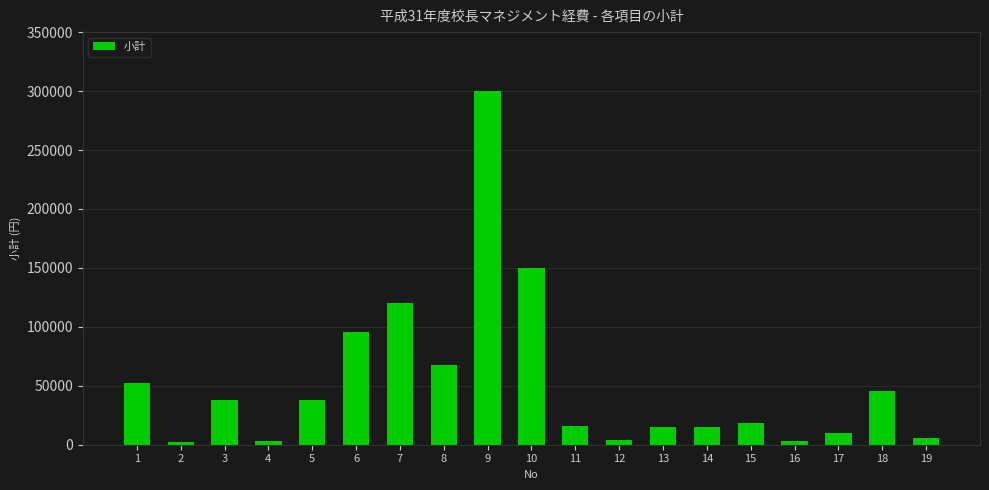

Are the bars grouped side by side (vs. stacked)?

No